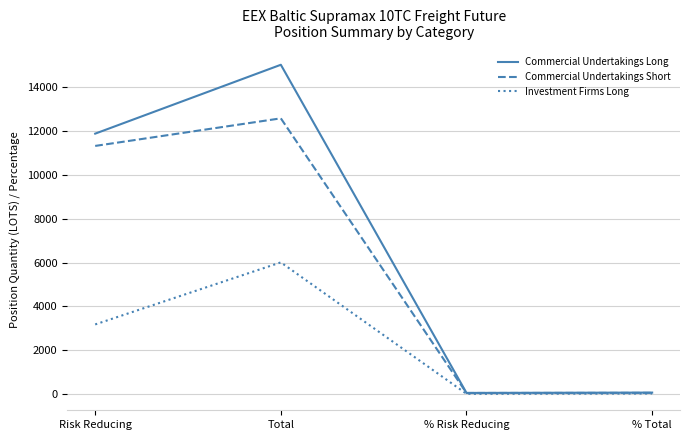

Which series has the largest total across all categories?

Commercial Undertakings Long